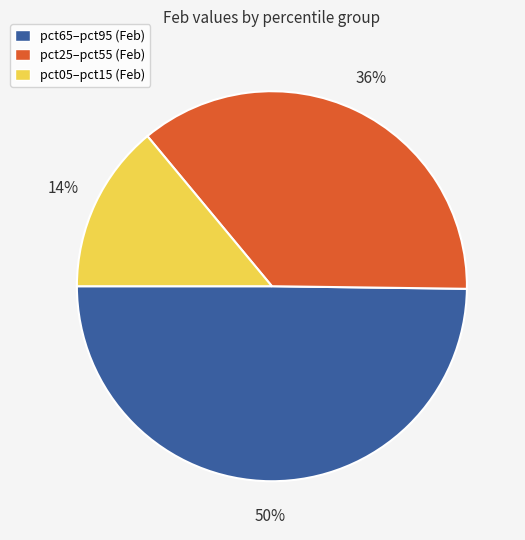

Between pct05–pct15 (Feb) and pct25–pct55 (Feb), which is larger?

pct25–pct55 (Feb)